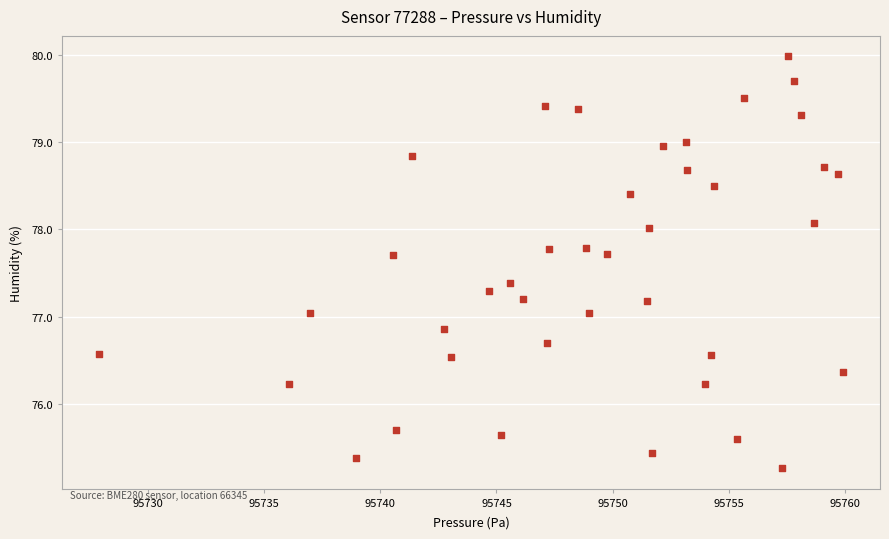

What is the range of X values (max minus min)?

32.0